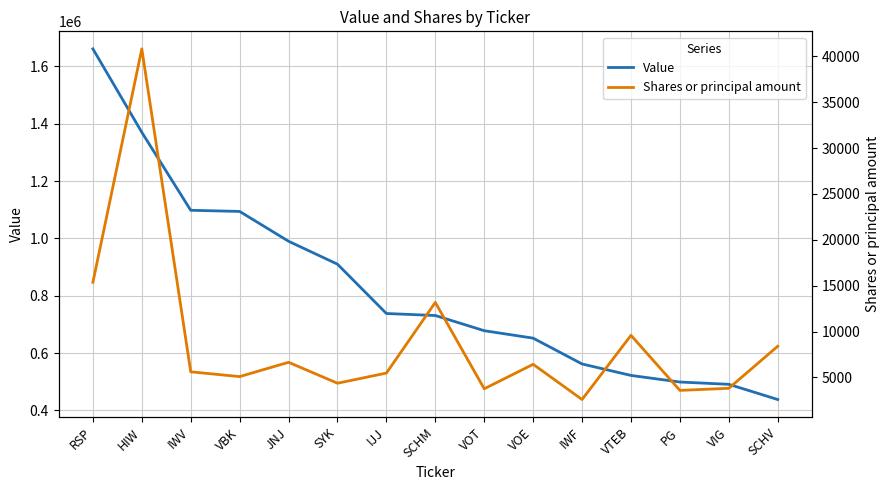

At which category is the sum across all series the highest?

RSP